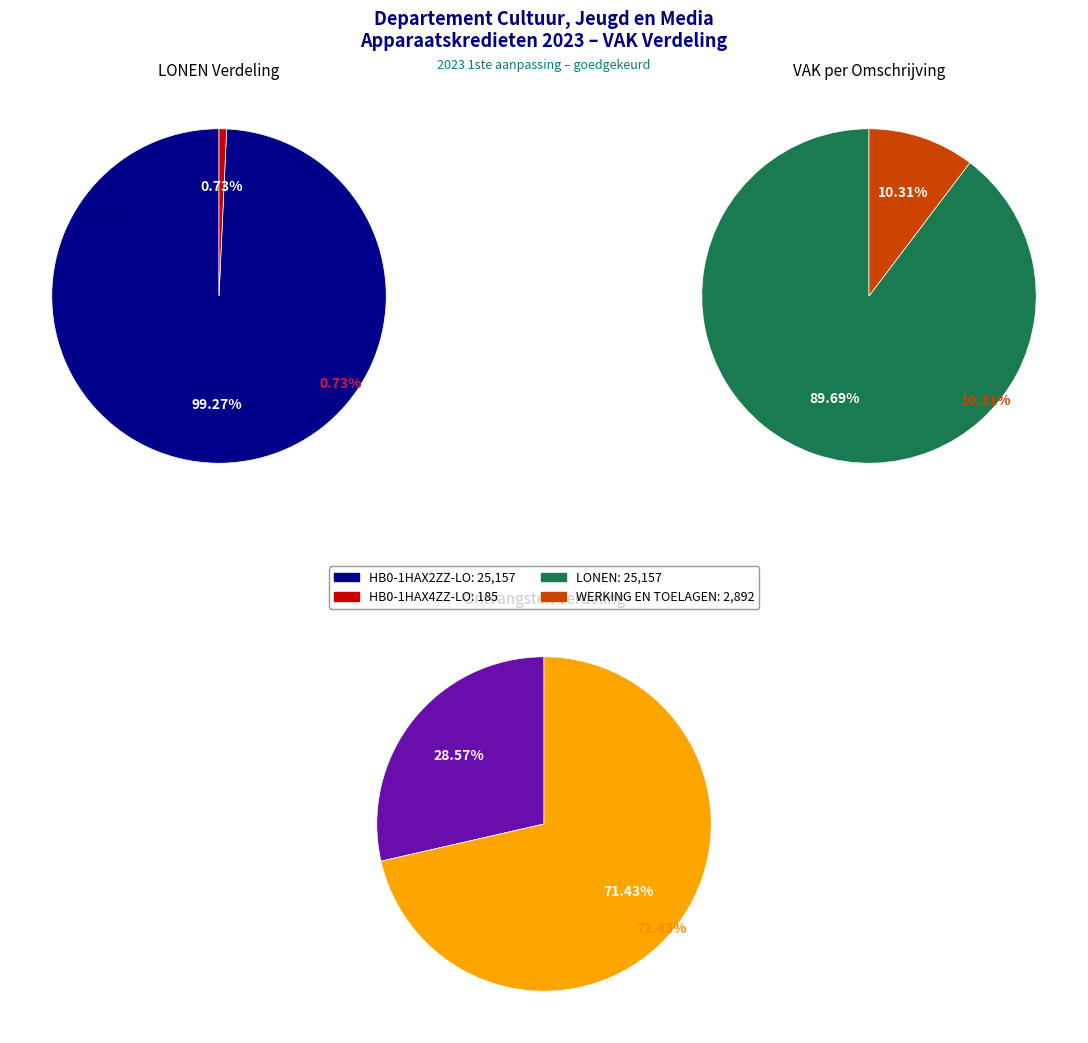

Which category accounts for the majority?

HB0-1HAX2ZZ-LO